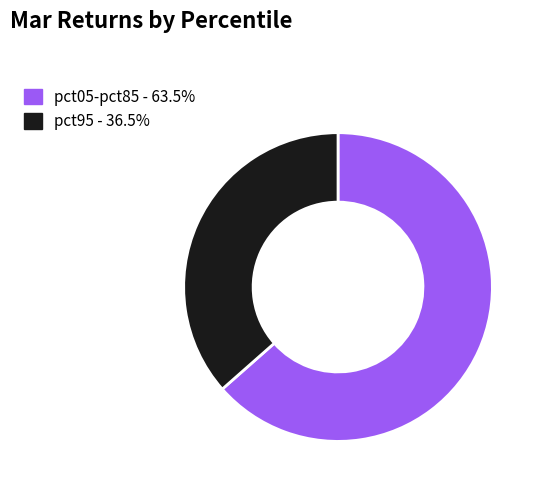

What is the ratio of the value at pct05-pct85 - 63.5% to the value at pct95 - 36.5%?

1.7